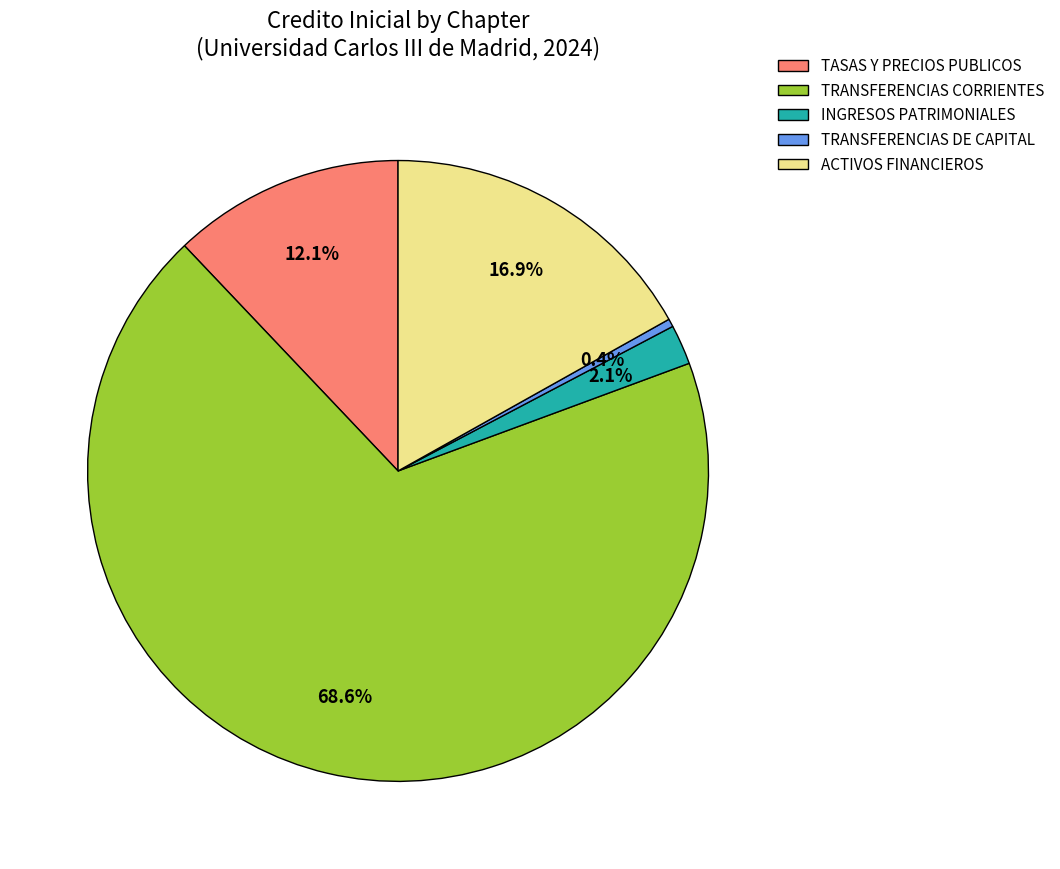

Which category has the smallest portion of the pie?

TRANSFERENCIAS DE CAPITAL